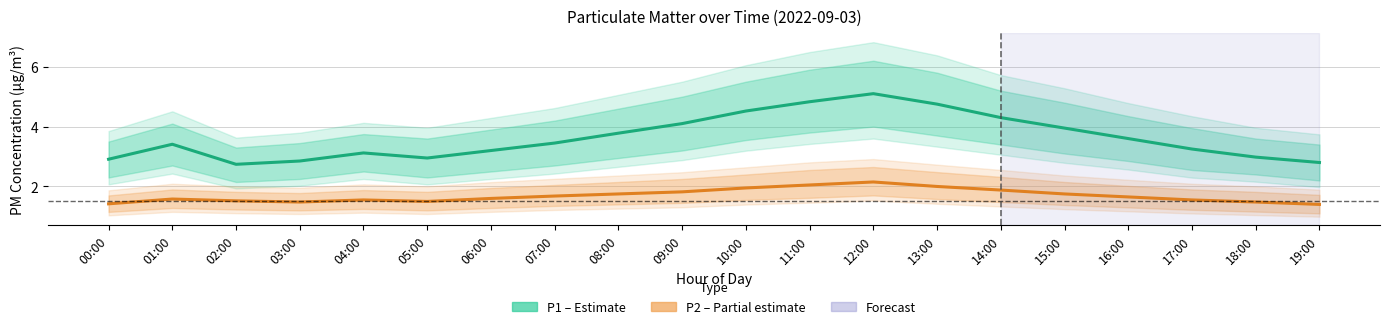

True or false: P1 (PM10) has a value of 5.1 at 12:00.

True